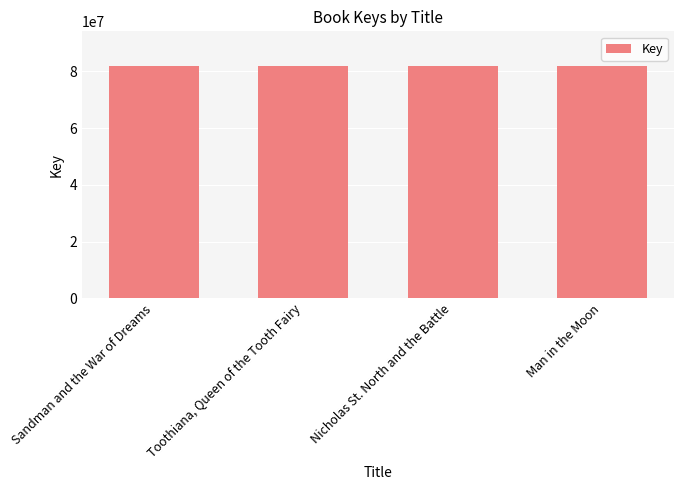

At which label does the data first exceed 81805347?

Sandman and the War of Dreams